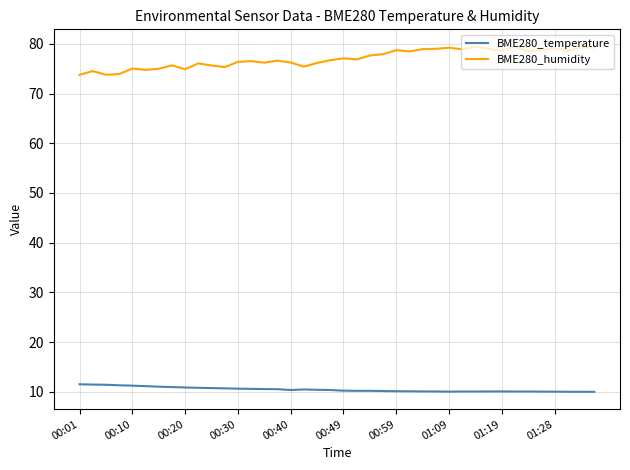

What is the sum of all BME280_humidity values?

3082.4